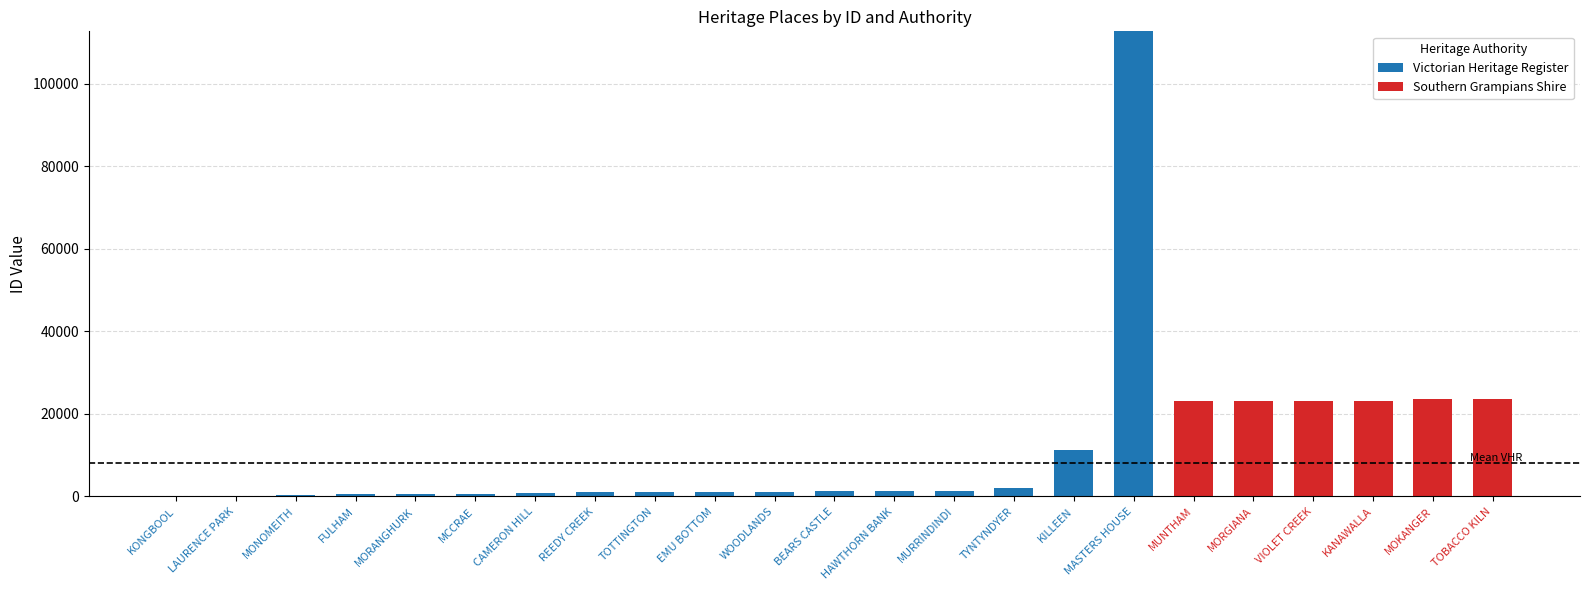

What is the total value across all series at MOKANGER?

23543